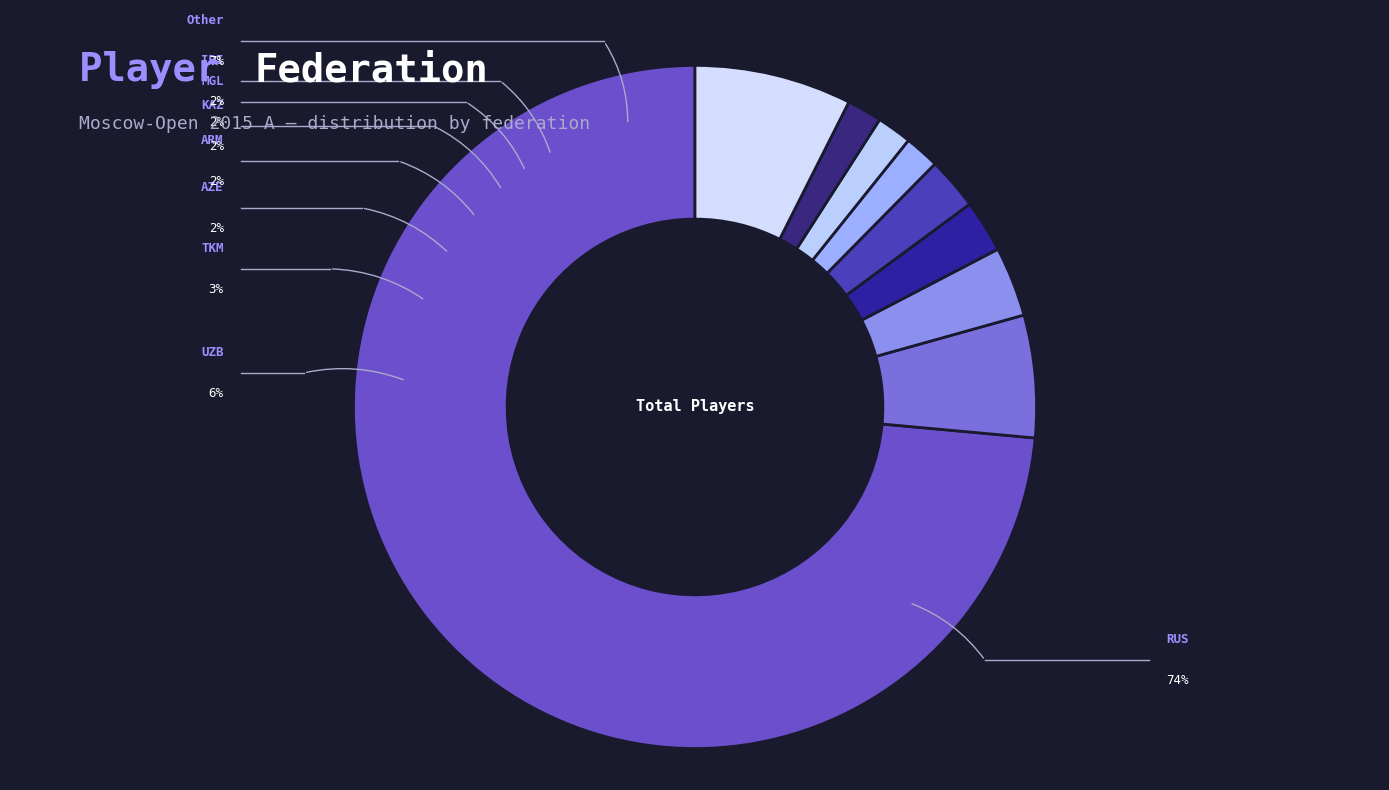

What portion of the pie excludes IRI?

98.3%